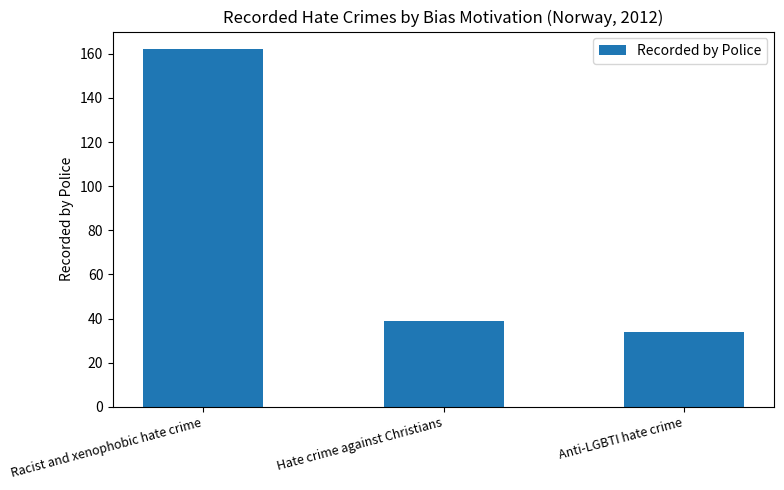

How many data points are less than 39?

1